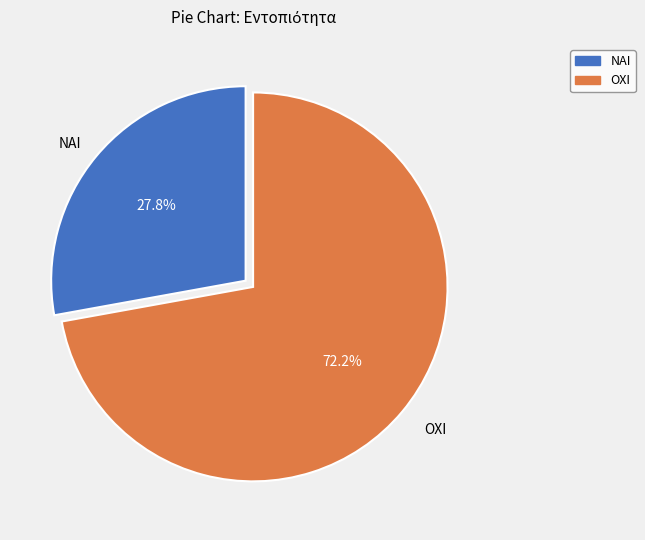

To the nearest percent, what is the difference between the ΝΑΙ and ΟΧΙ slice percentages?

44%